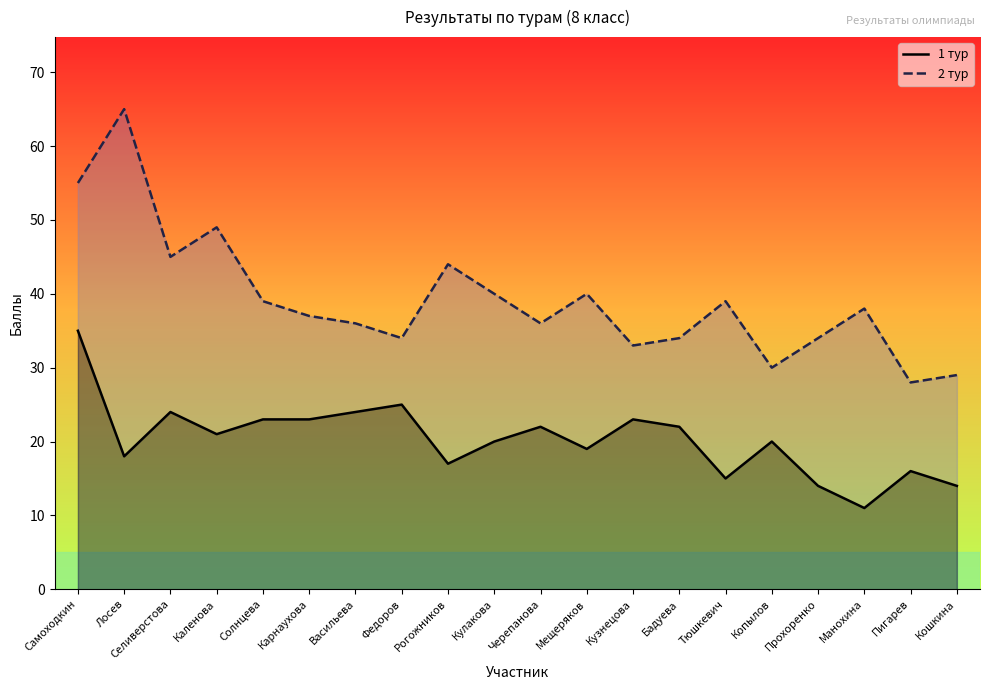

The value of 1 тур at Кузнецова is 6. True or false?

False